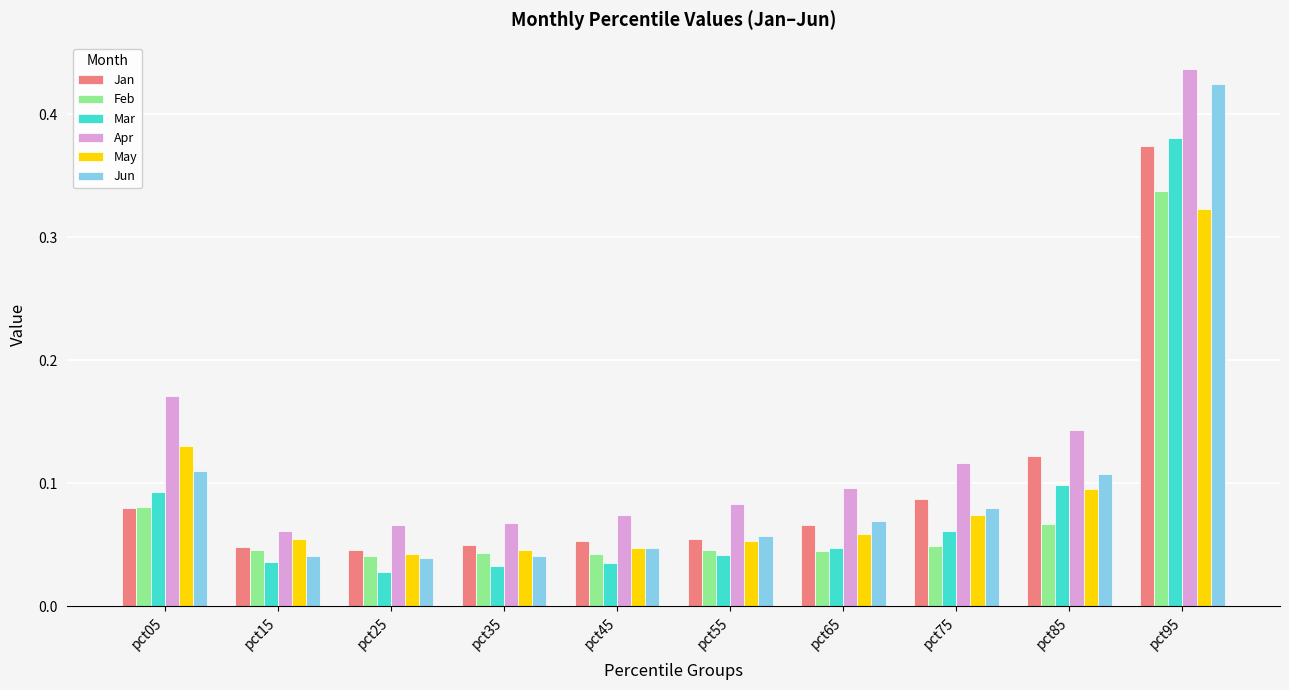

What is the sum of all Apr values?

1.3